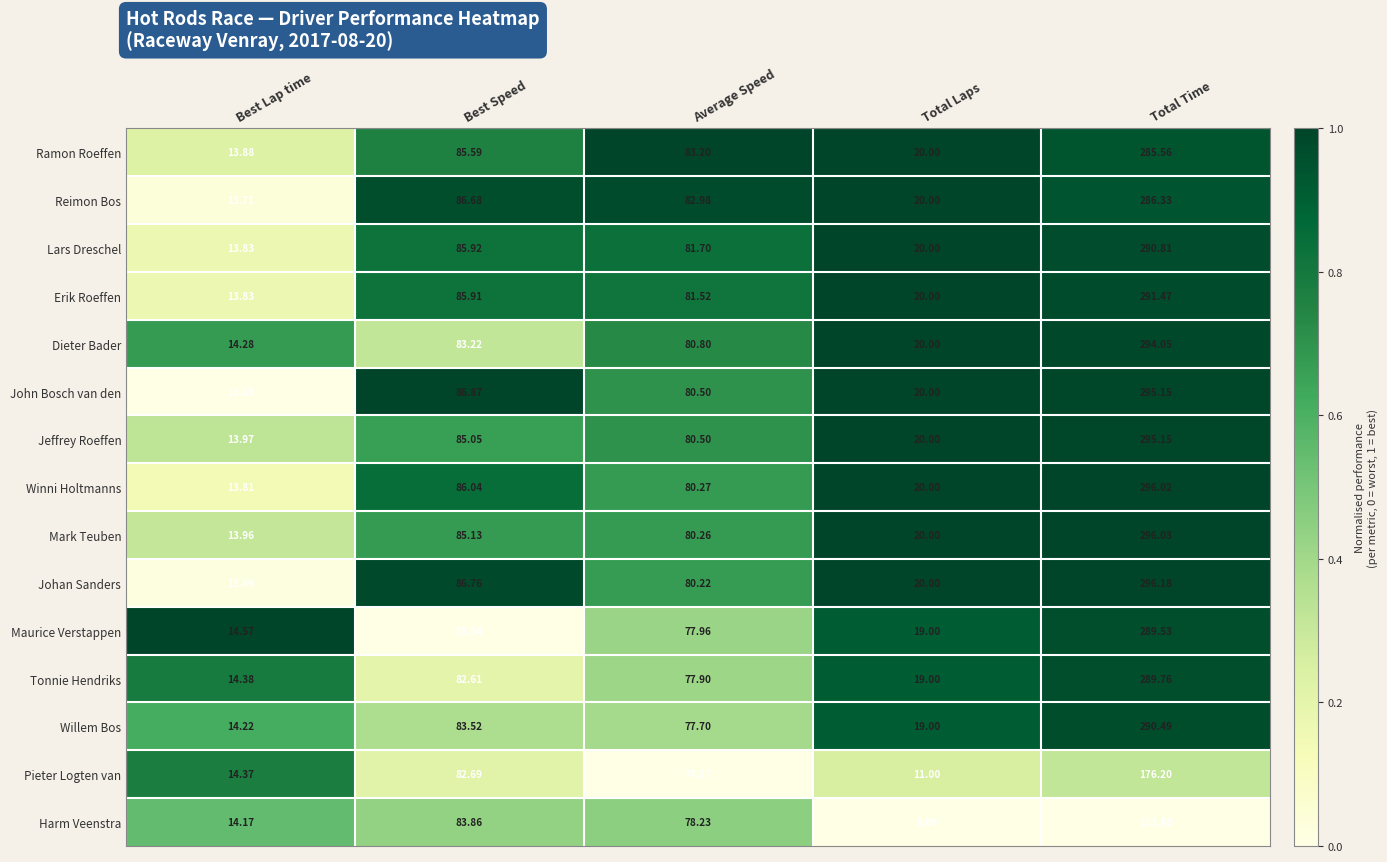

How many series are shown in this chart?

15